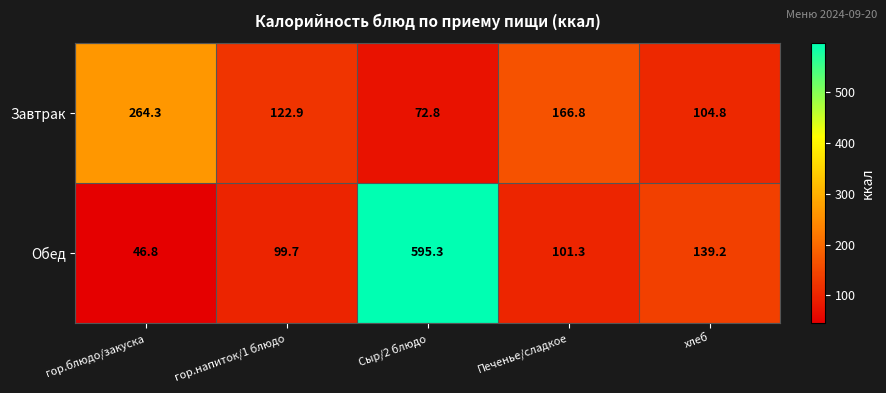

What is the difference between the maximum and second lowest values in the Завтрак series?

159.5